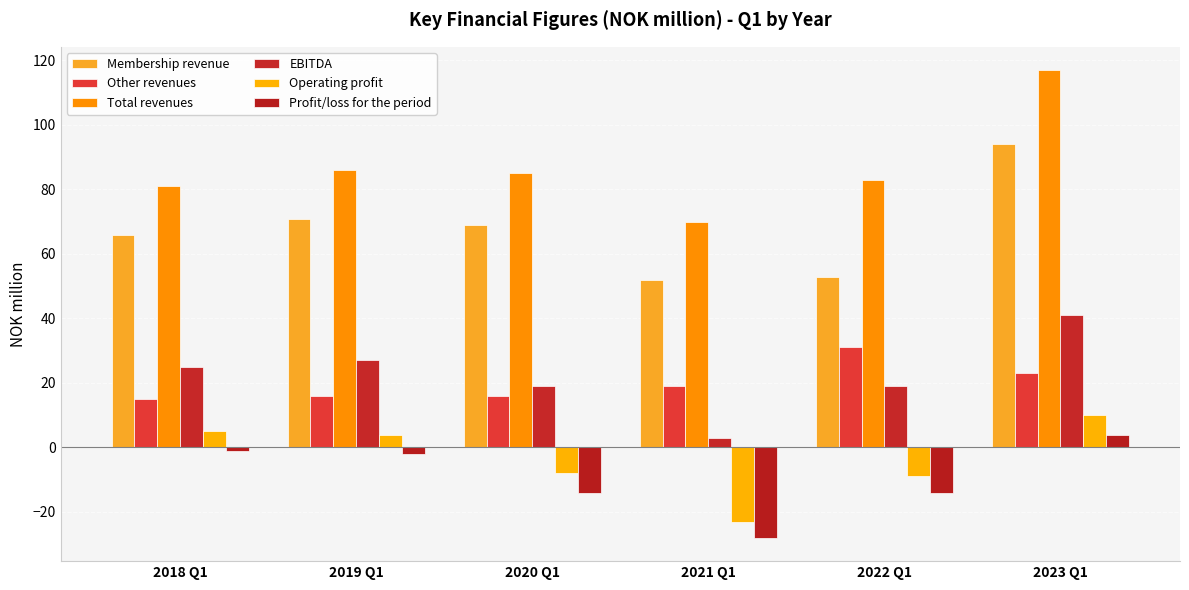

Reading left to right, transcribe all the data shown in this chart.

Membership revenue: 66	71	69	52	53	94
Other revenues: 15	16	16	19	31	23
Total revenues: 81	86	85	70	83	117
EBITDA: 25	27	19	3	19	41
Operating profit: 5	4	-8	-23	-9	10
Profit/loss for the period: -1	-2	-14	-28	-14	4